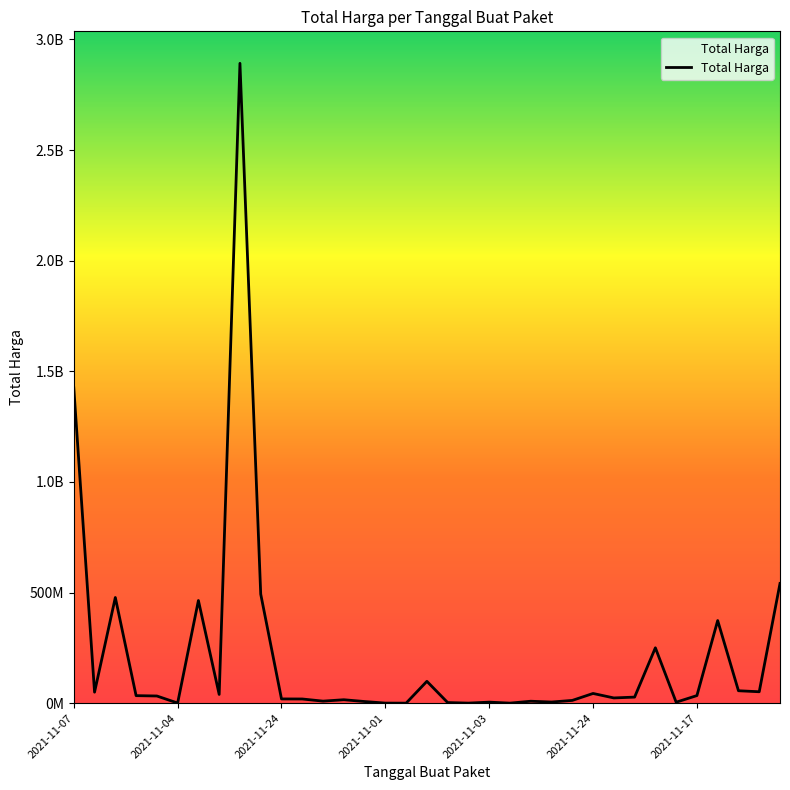

What is the average value?

214814202